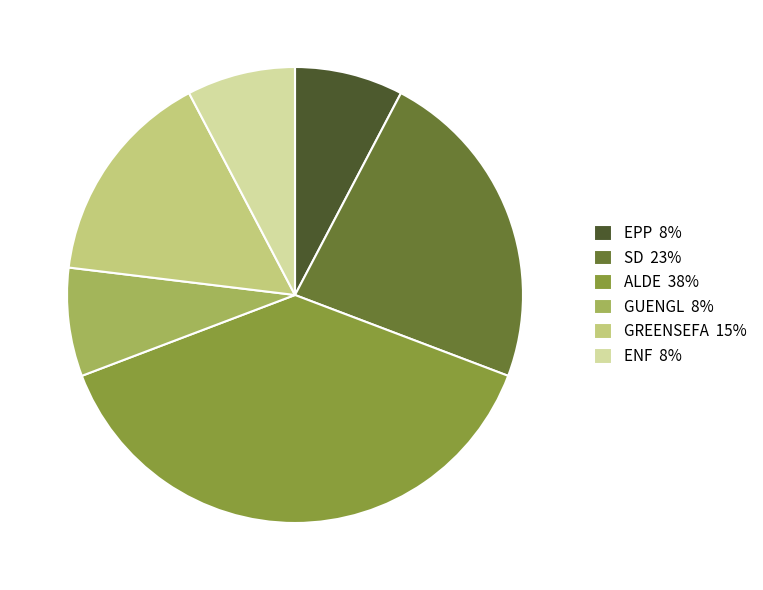

Is the sum of EPP 8% and ALDE 38% greater than half?

No